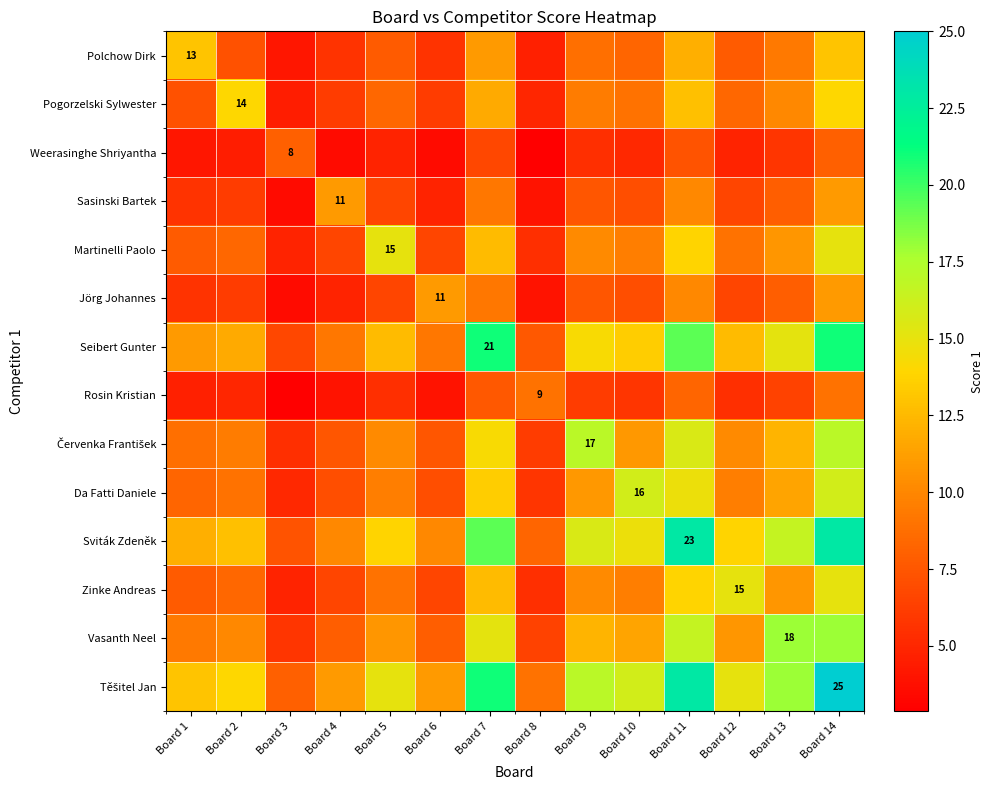

What is the total value across all series at Board 11?

200.6